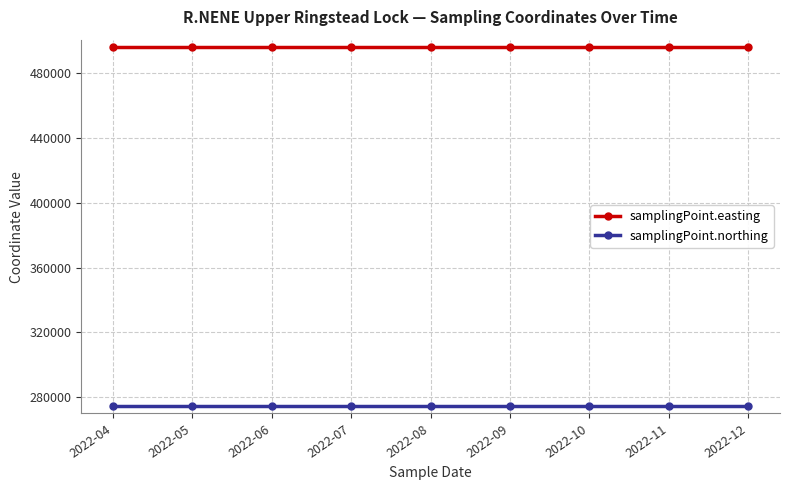

True or false: samplingPoint.northing has a value of 118956 at 2022-12.

False